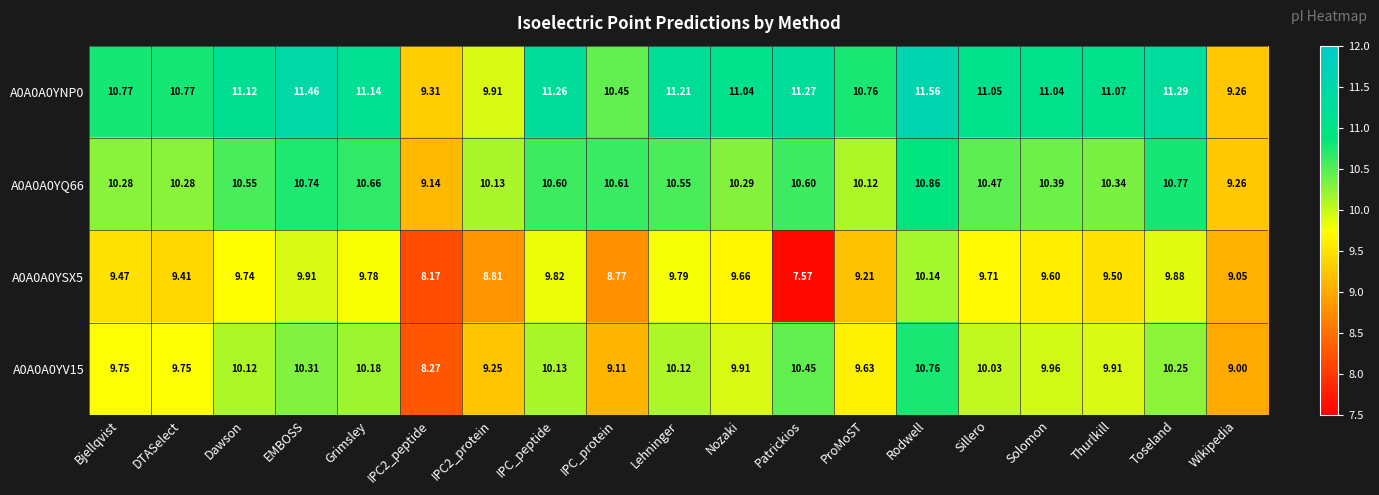

Is the value of A0A0A0YNP0 at DTASelect greater than the value of A0A0A0YV15 at IPC2_protein?

Yes